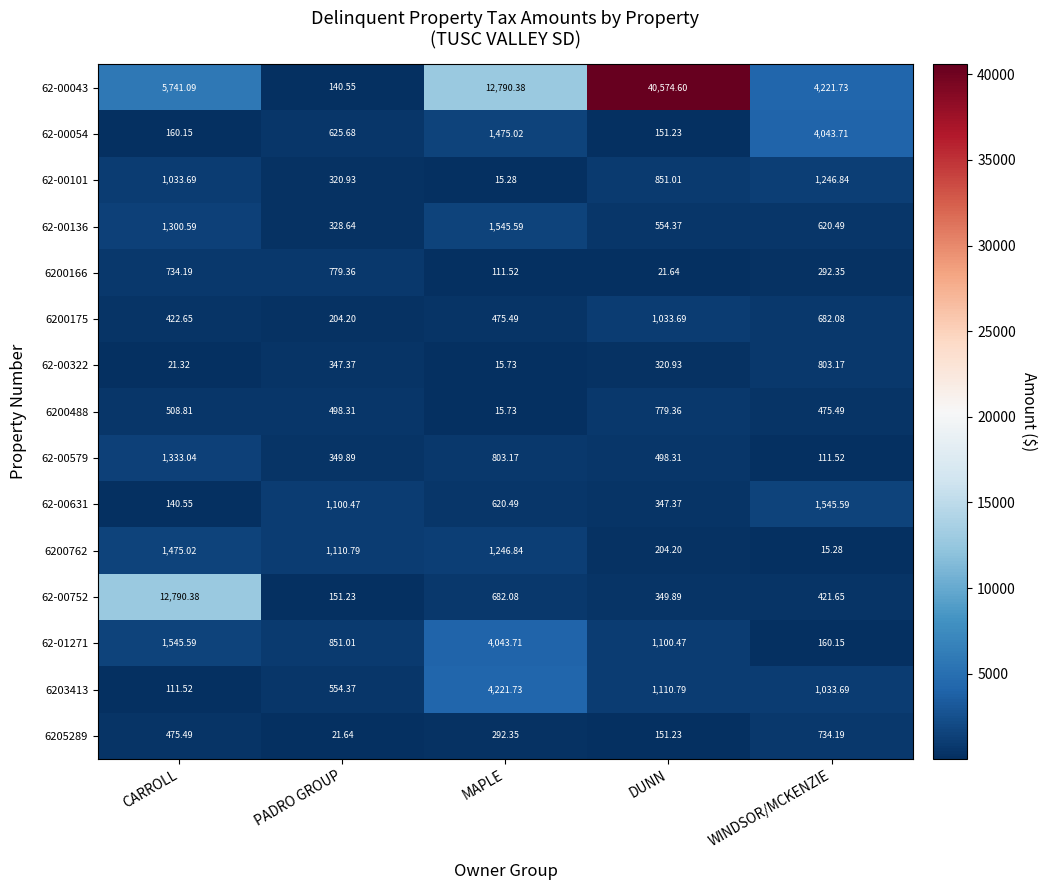

What is the greatest value displayed?

40574.6